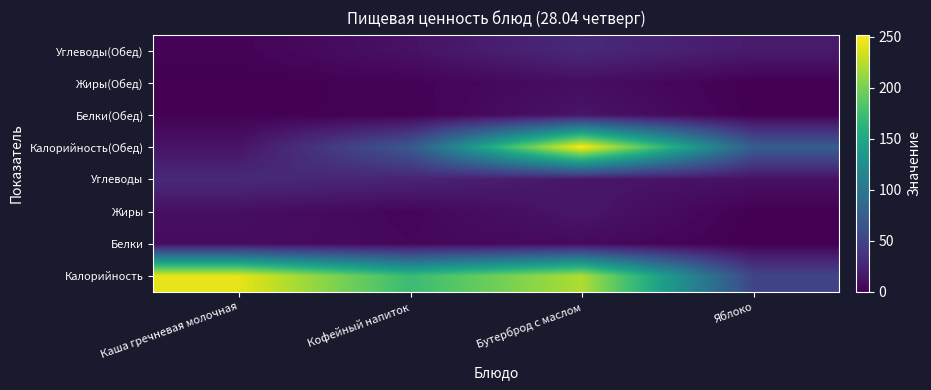

What is the greatest value displayed?

252.0